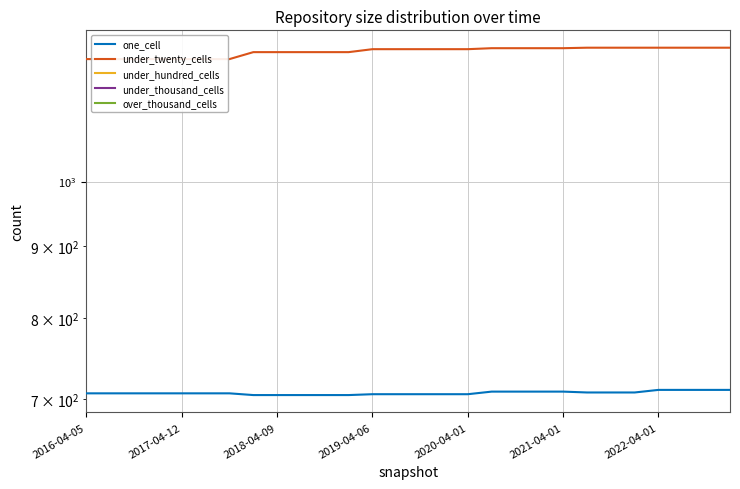

True or false: over_thousand_cells and under_twenty_cells cross at least once.

False